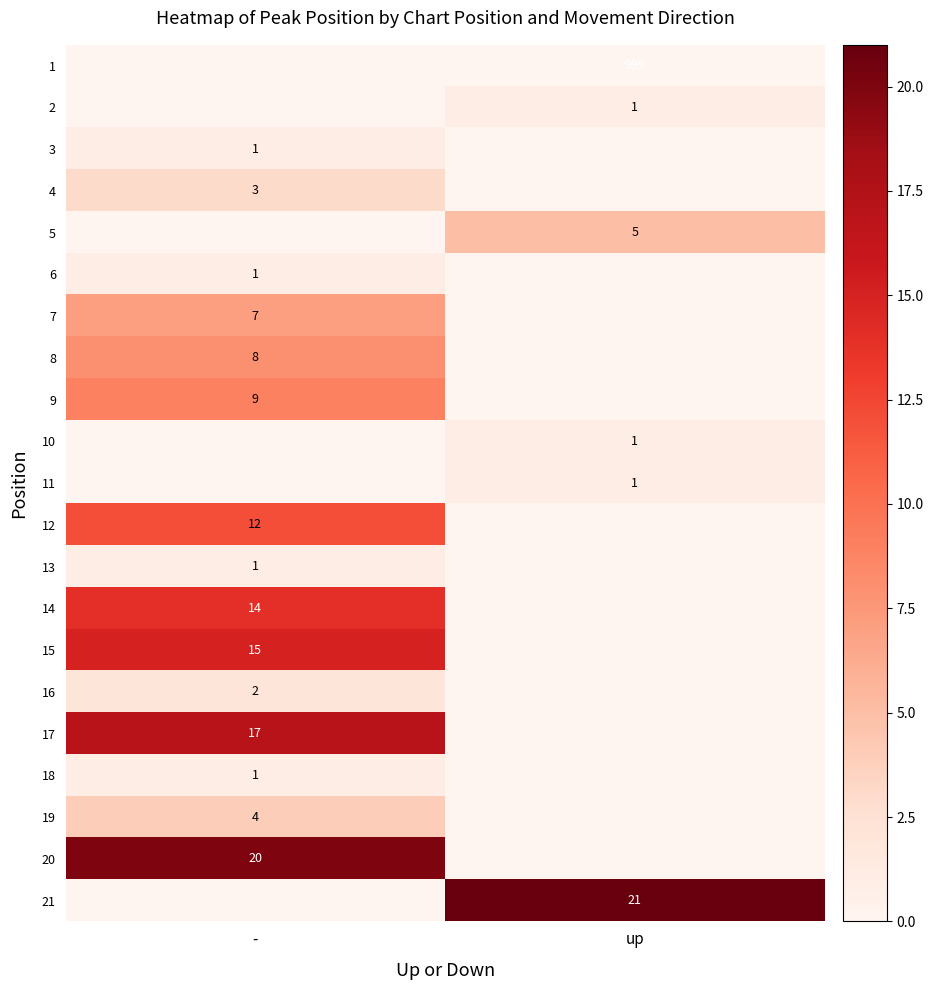

The 4 series shows 2 at -. True or false?

False